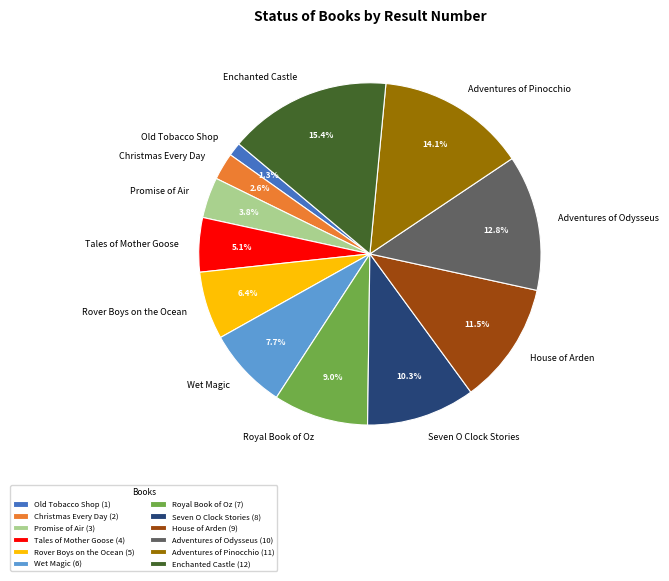

How many slices are in this pie chart?

12